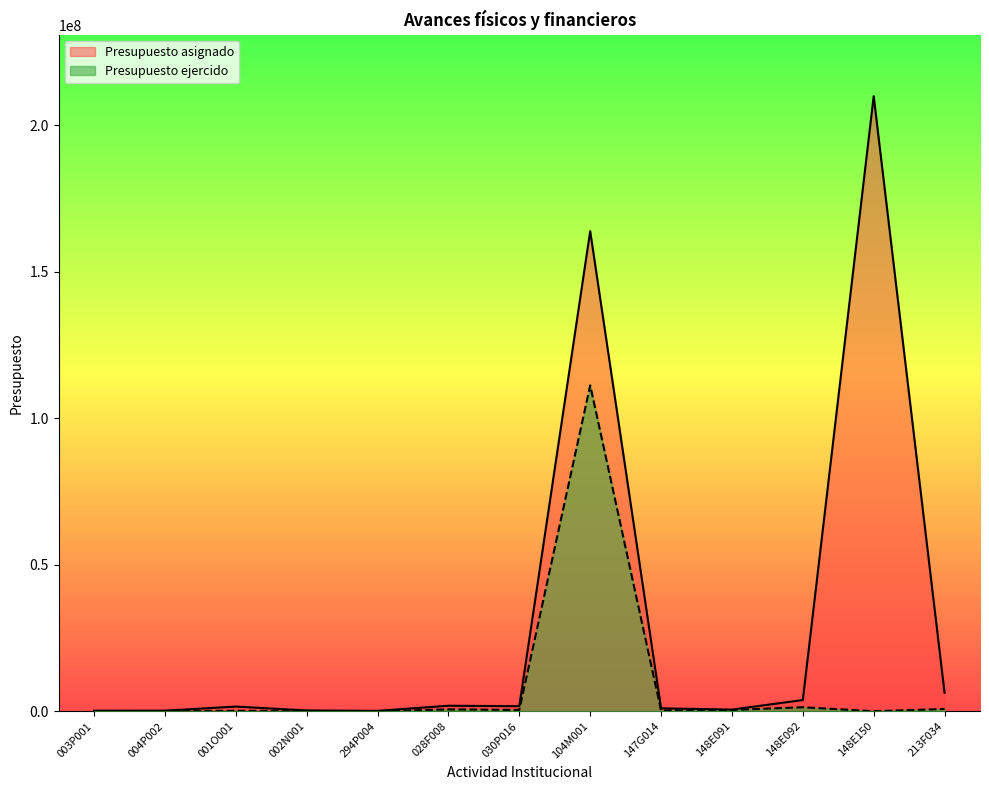

Count the number of data series in this chart.

2